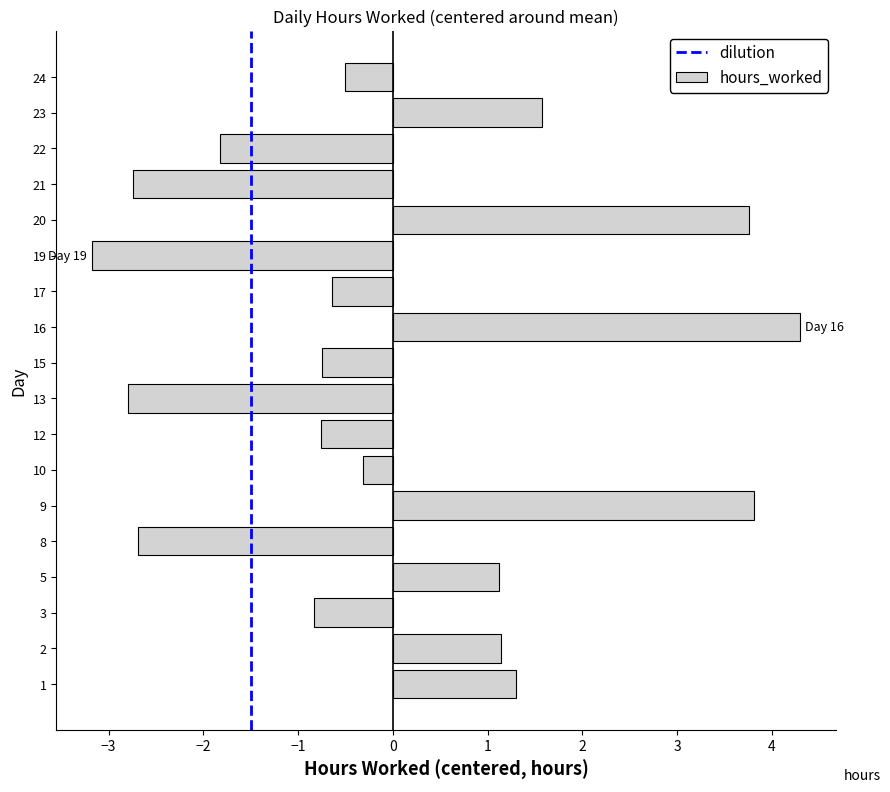

How many positive values are there?

7